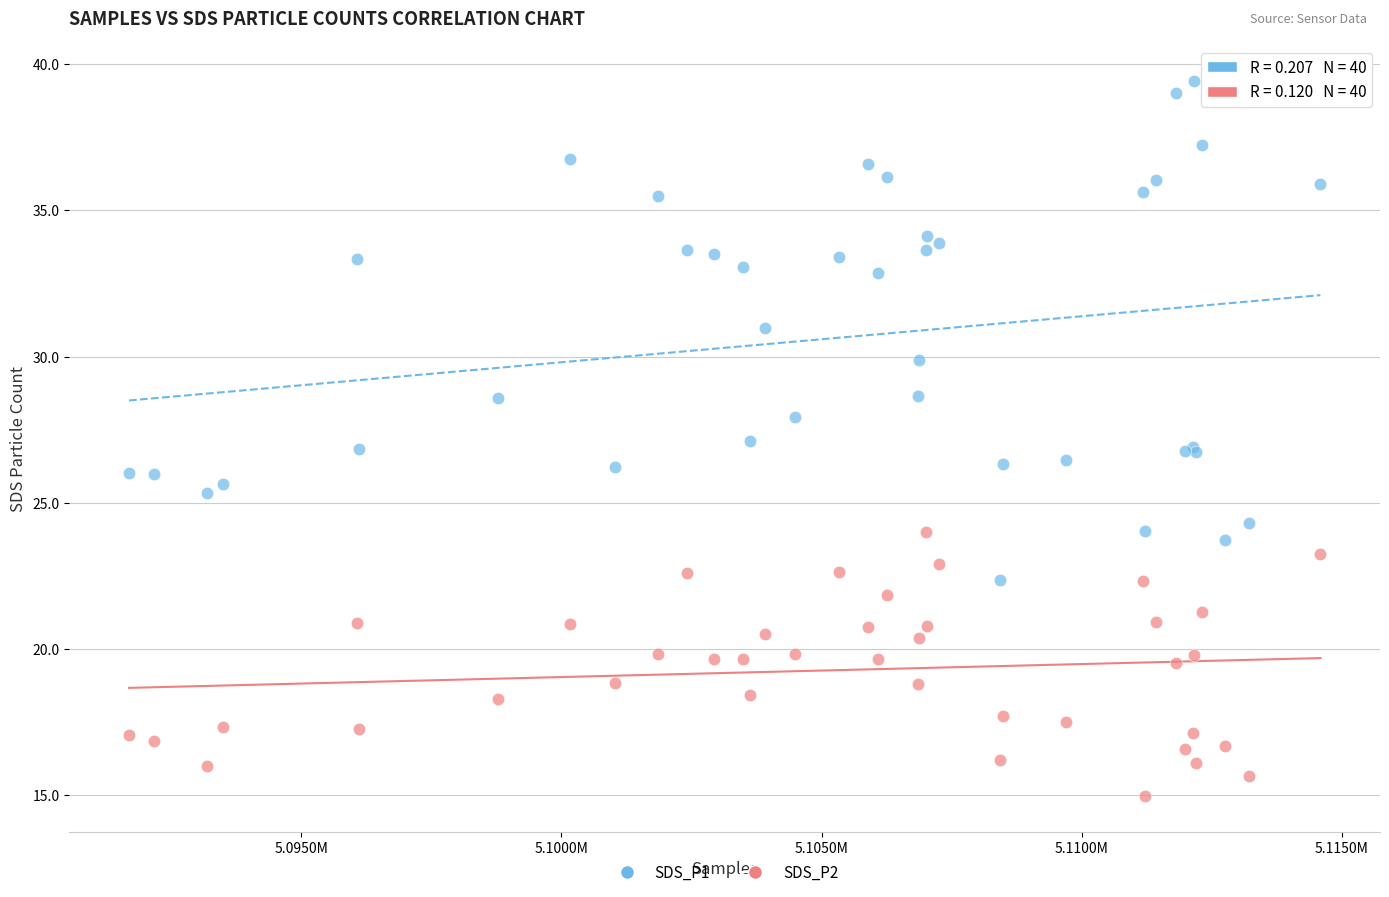

Which series reaches the maximum Y coordinate?

SDS_P1